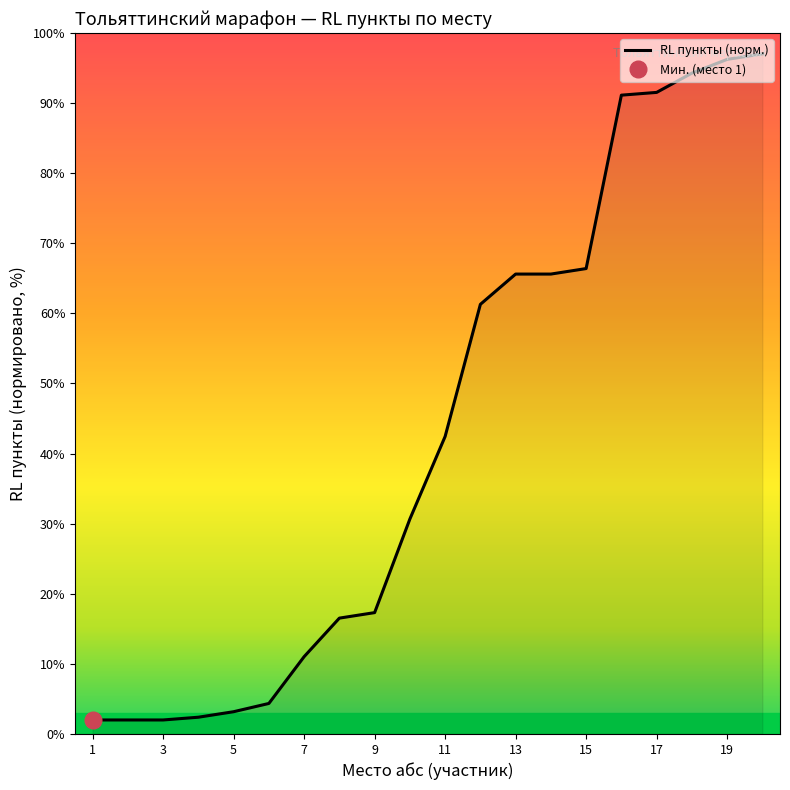

How many lines are shown in the chart?

1